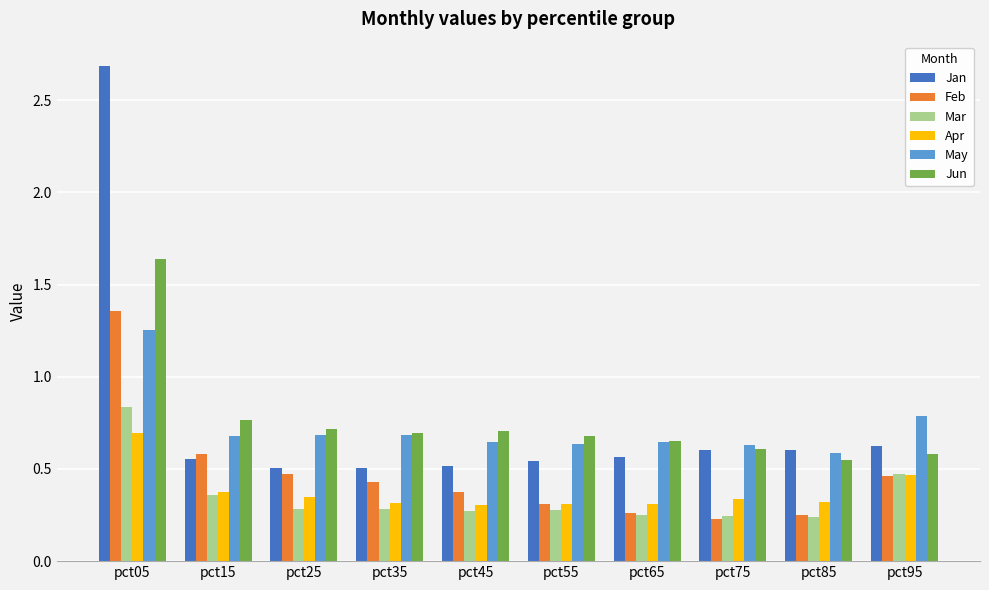

The Jun series shows 1.1 at pct55. True or false?

False